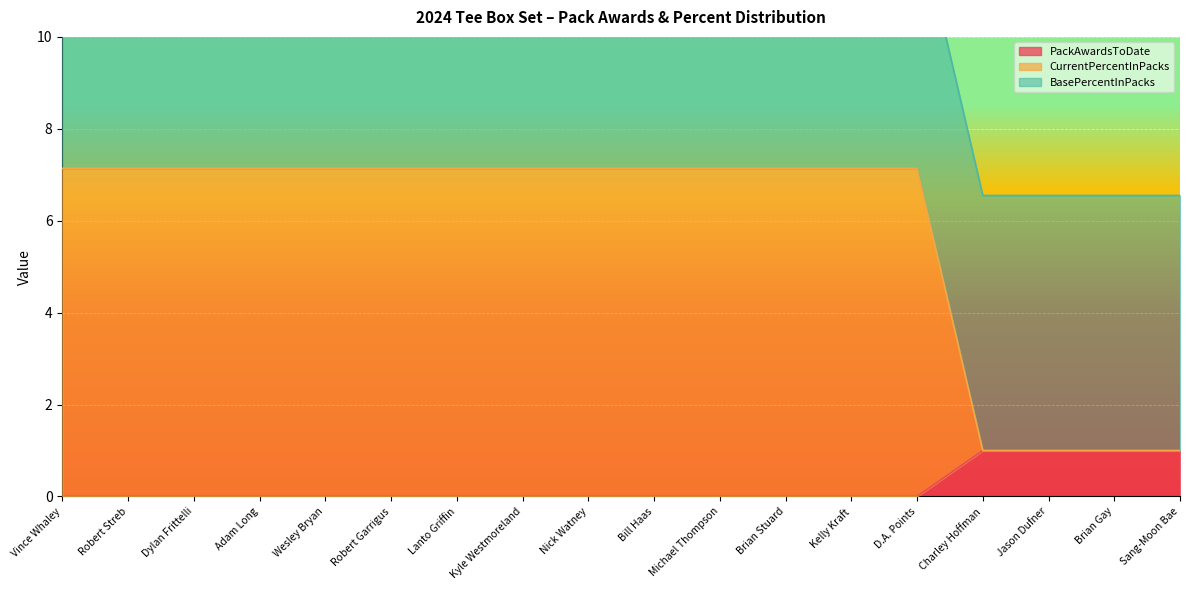

Is it true that PackAwardsToDate equals 0.4 at Dylan Frittelli?

False